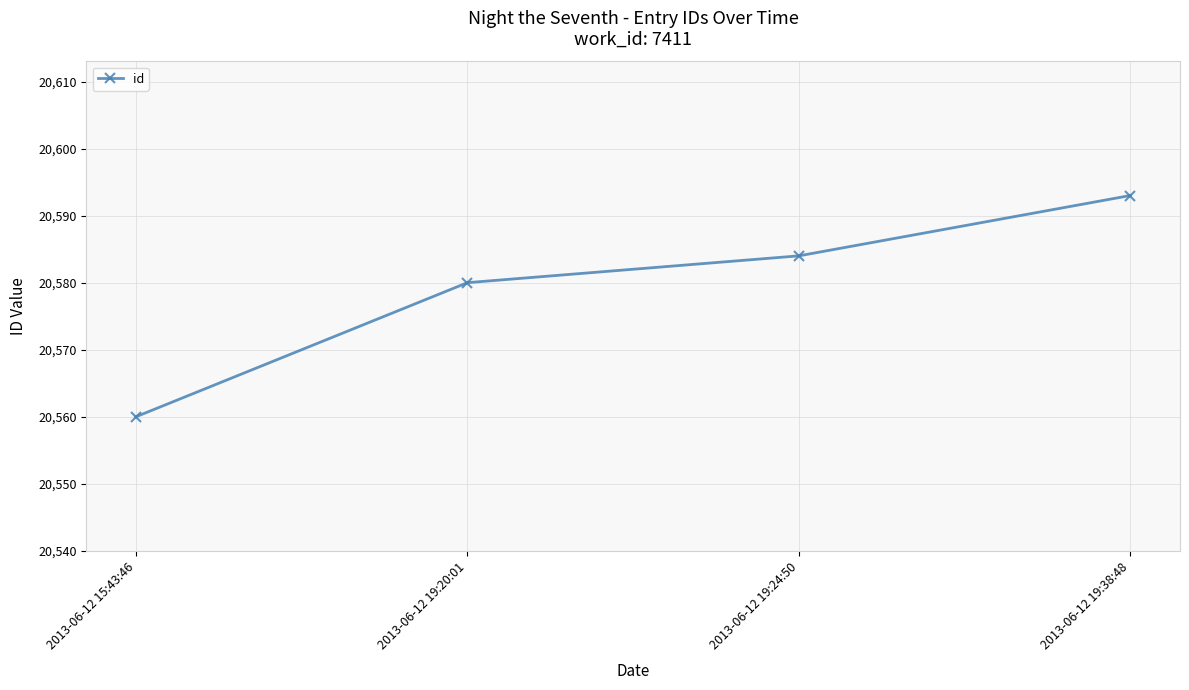

Does the chart display data point markers on the line(s)?

Yes